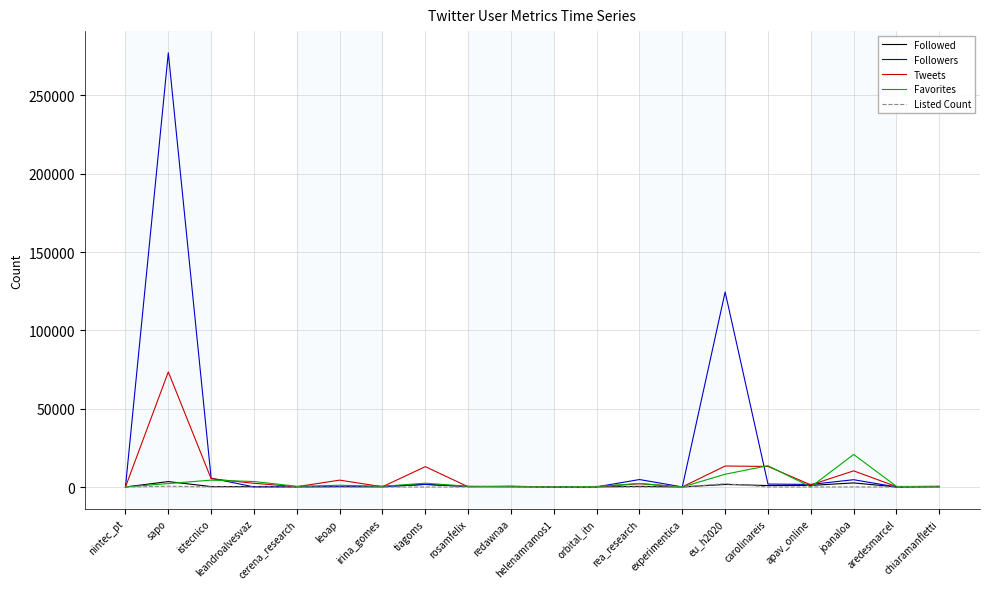

Which series has the largest total across all categories?

Followers